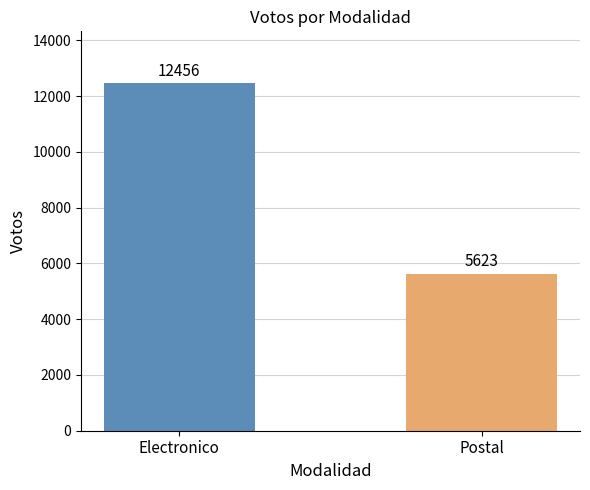

List the labels in order of value, smallest first.

Postal, Electronico